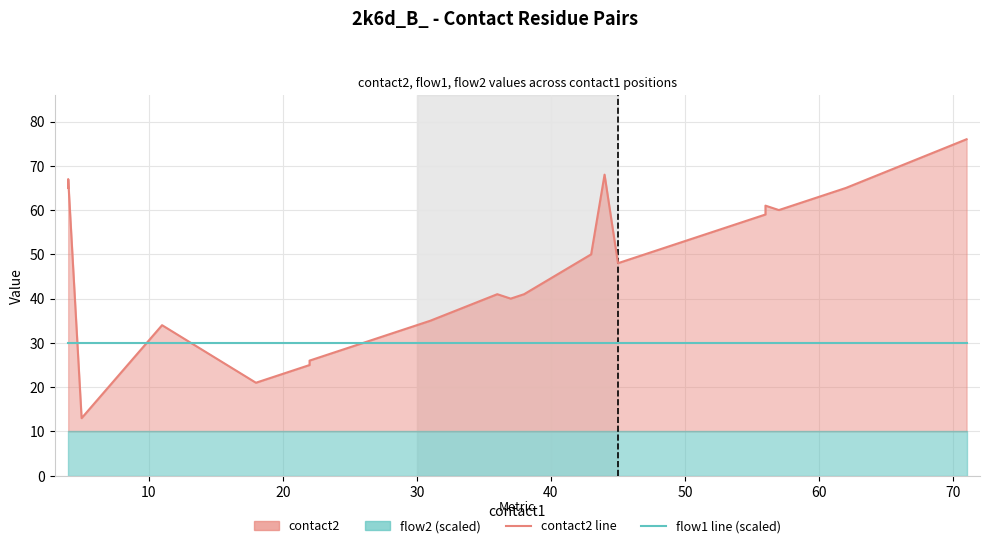

Which series has the widest spread of values?

contact2 line